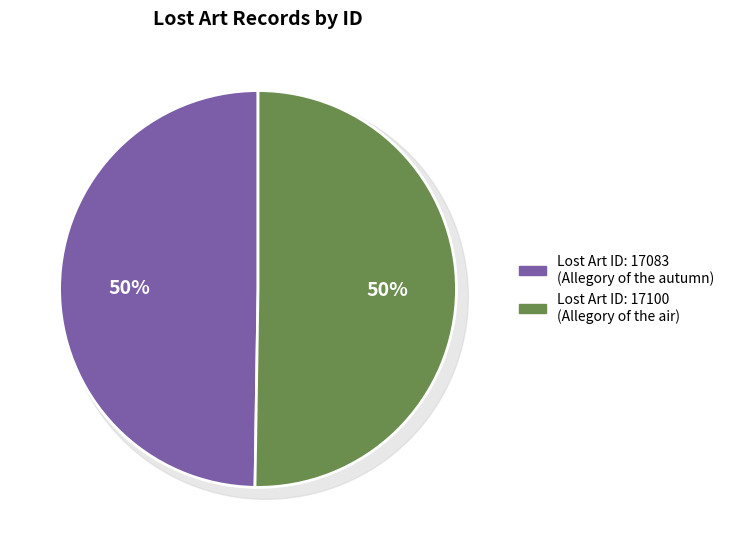

What is the smallest slice in the pie chart?

17083